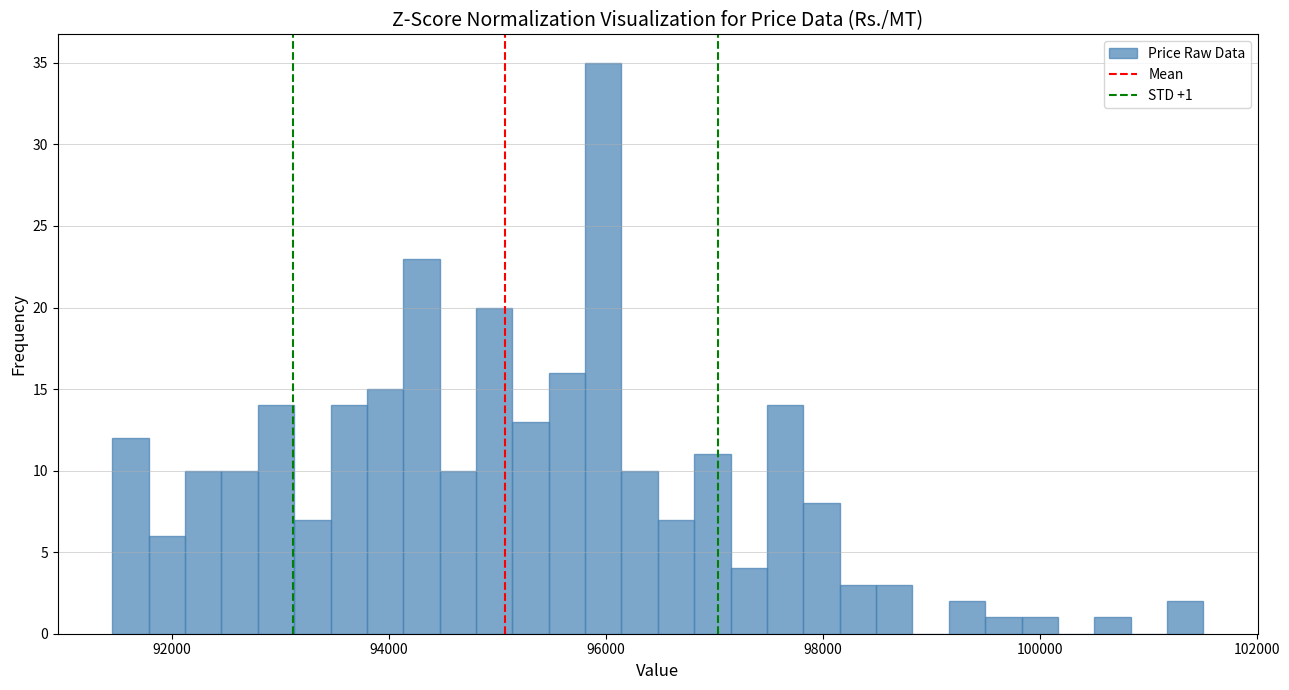

Read against the x-axis, roughly where is the centre of the tallest bar?

96000